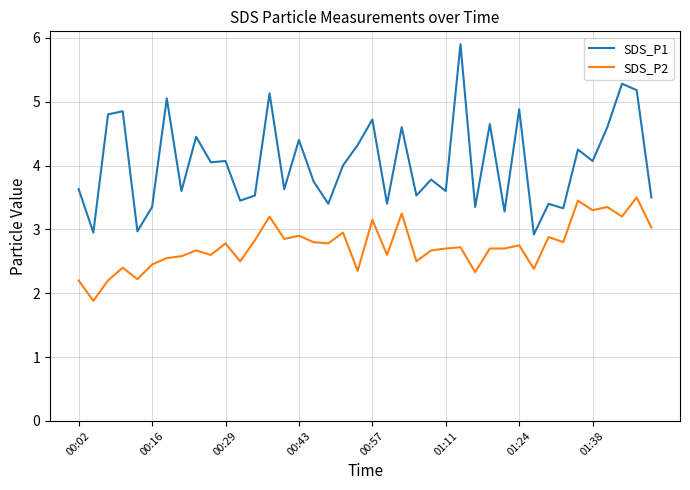

What is the difference between the maximum and minimum values in the SDS_P2 series?

1.6